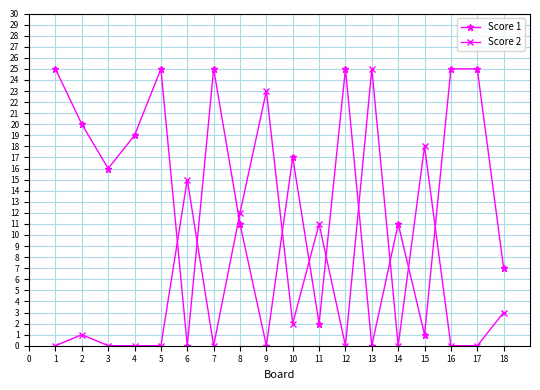

True or false: Score 2 and Score 1 cross at least once.

True